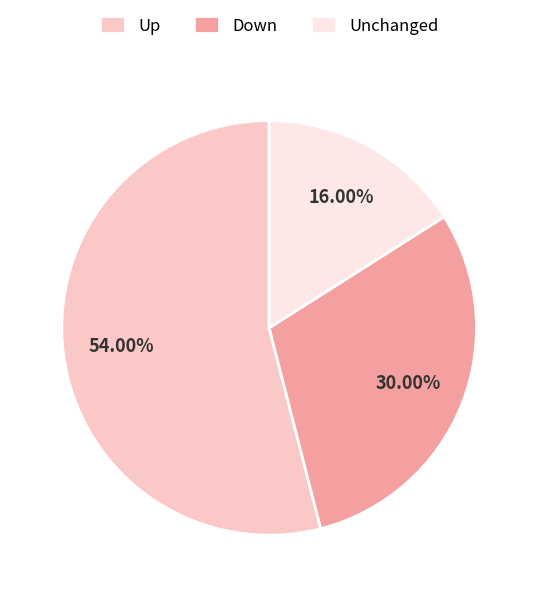

Between Down and Unchanged, which is larger?

Down